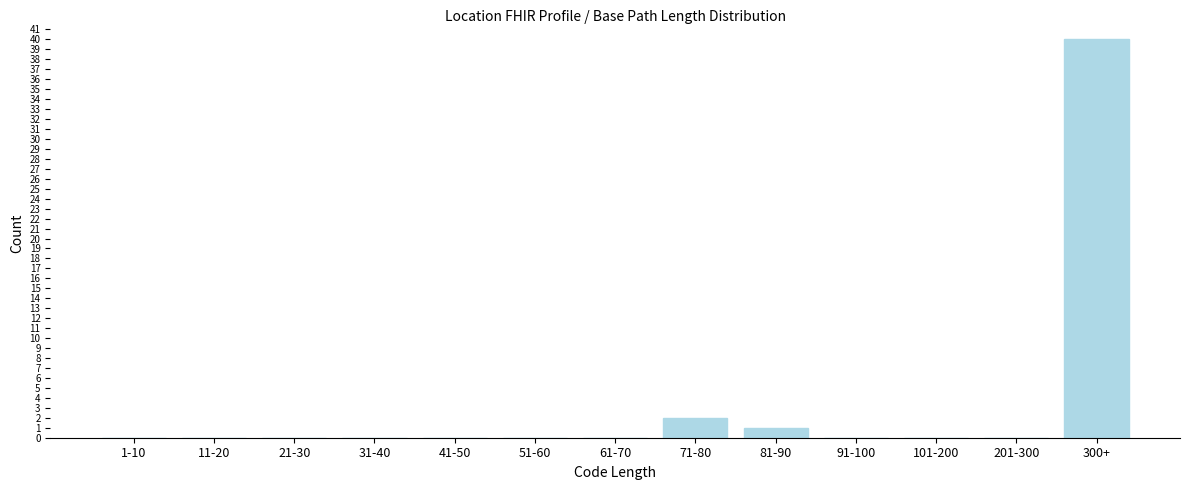

Reading left to right, extract all data points from this chart.

1-10=0	11-20=0	21-30=0	31-40=0	41-50=0	51-60=0	61-70=0	71-80=2	81-90=1	91-100=0	101-200=0	201-300=0	300+=40